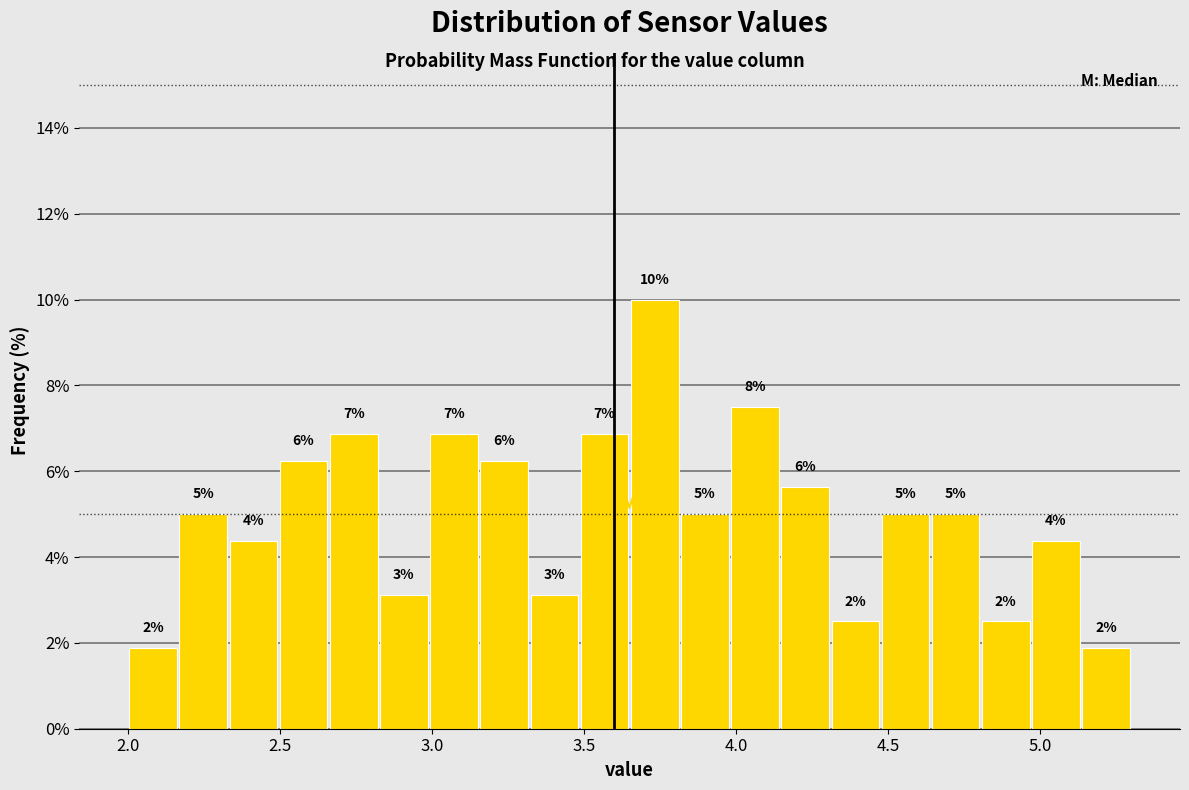

Read against the x-axis, roughly where is the centre of the tallest bar?

3.75